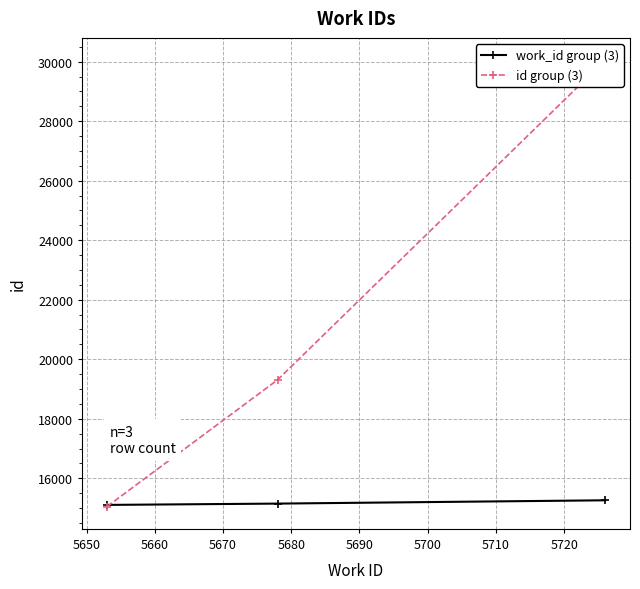

Which category has the lowest value in the id group (3) series?

5640